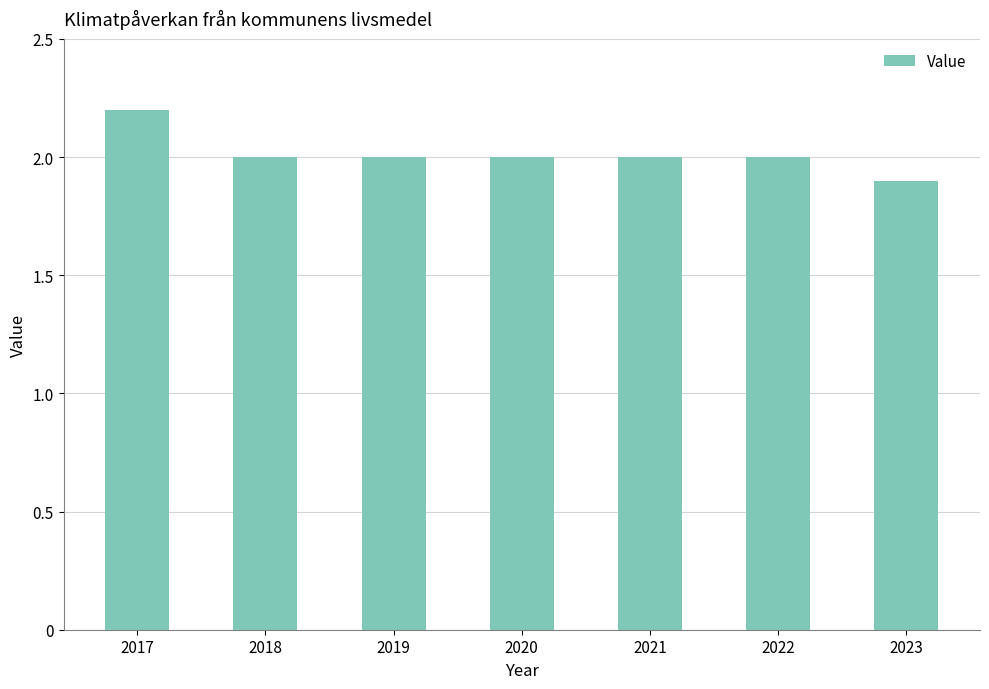

How many bars are there in total?

7